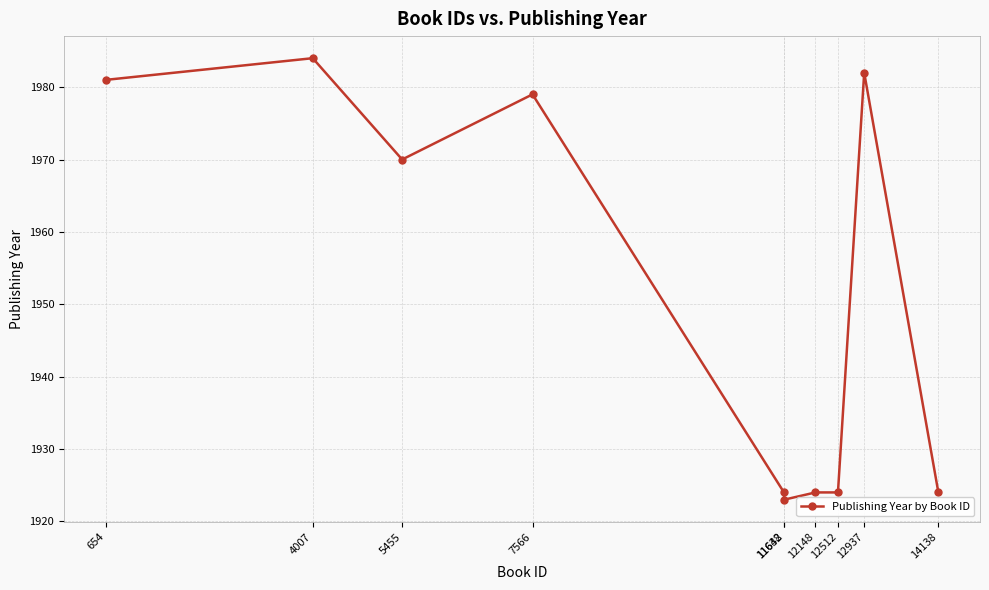

Reading left to right, list all the values displayed in this chart.

654=1981	4007=1984	5455=1970	7566=1979	11638=1924	11642=1923	12148=1924	12512=1924	12937=1982	14138=1924